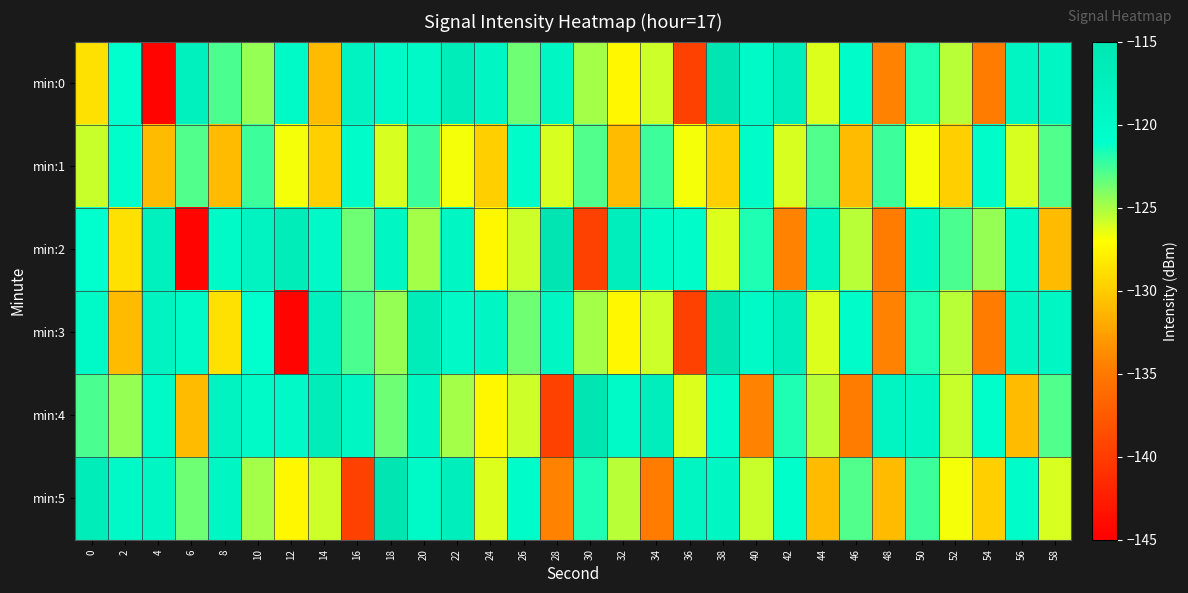

At which category is the sum across all series the highest?

20